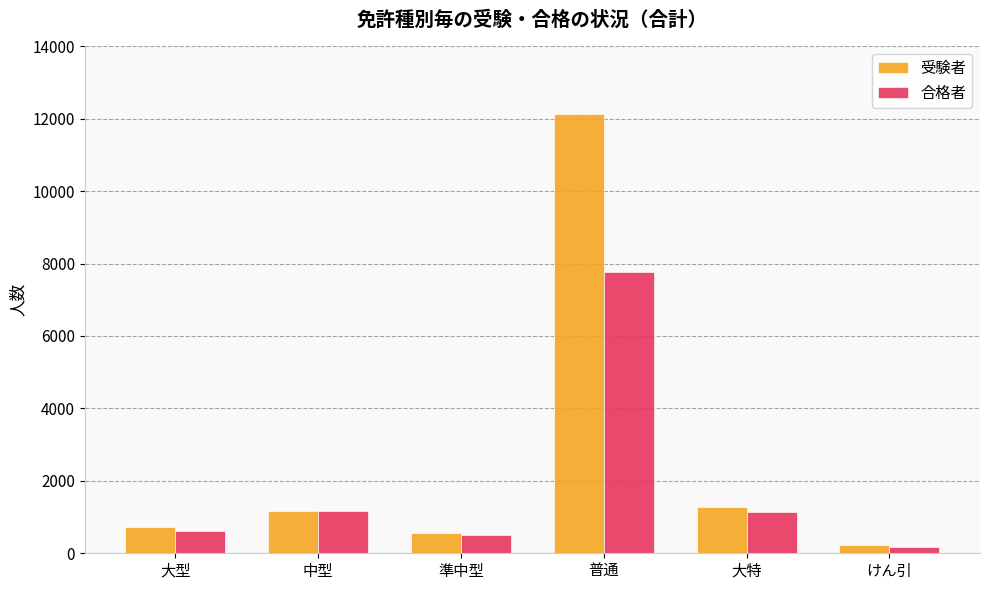

At which category does the chart reach its peak across all series?

普通